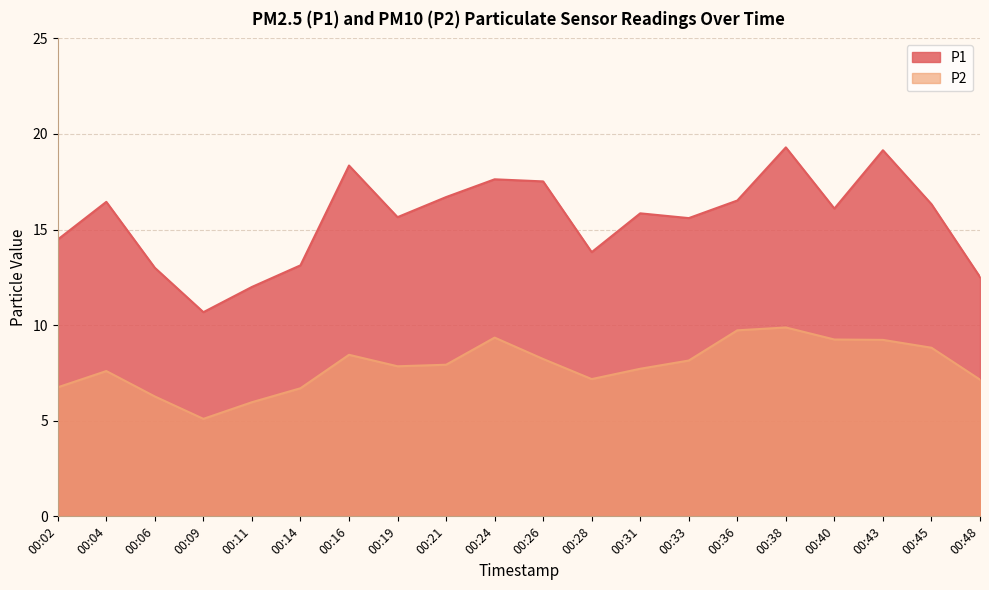

What is the lowest value of the P2 series?

5.1